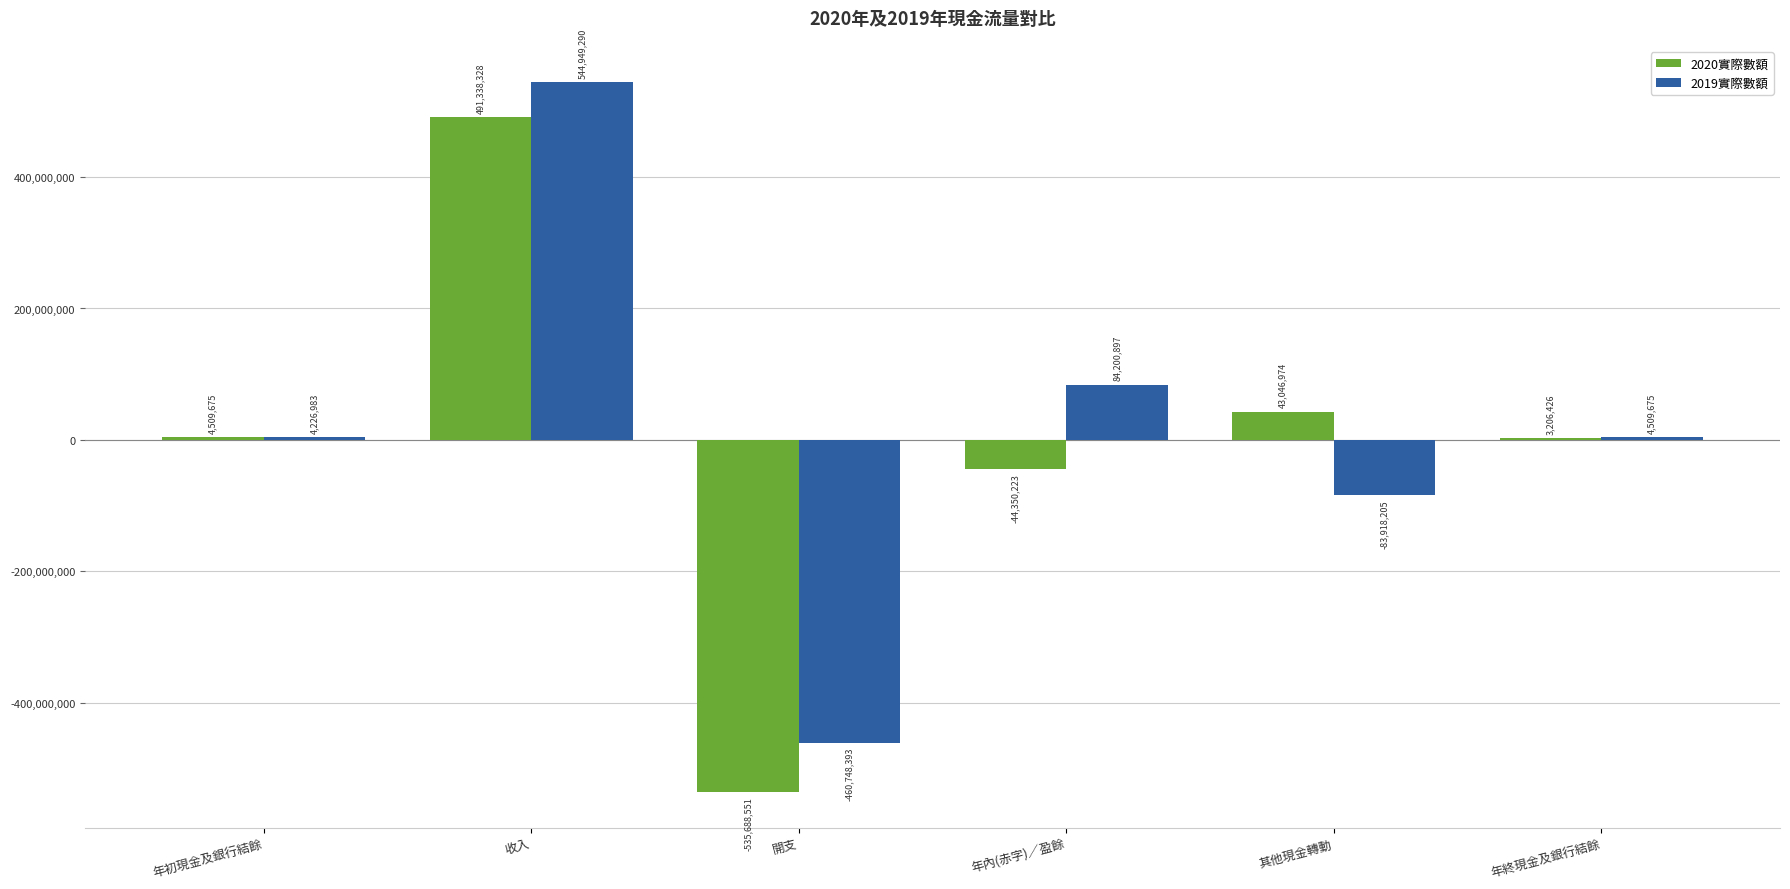

Is the value of 2020實際數額 at 年初現金及銀行結餘 greater than the value of 2019實際數額 at 收入?

No